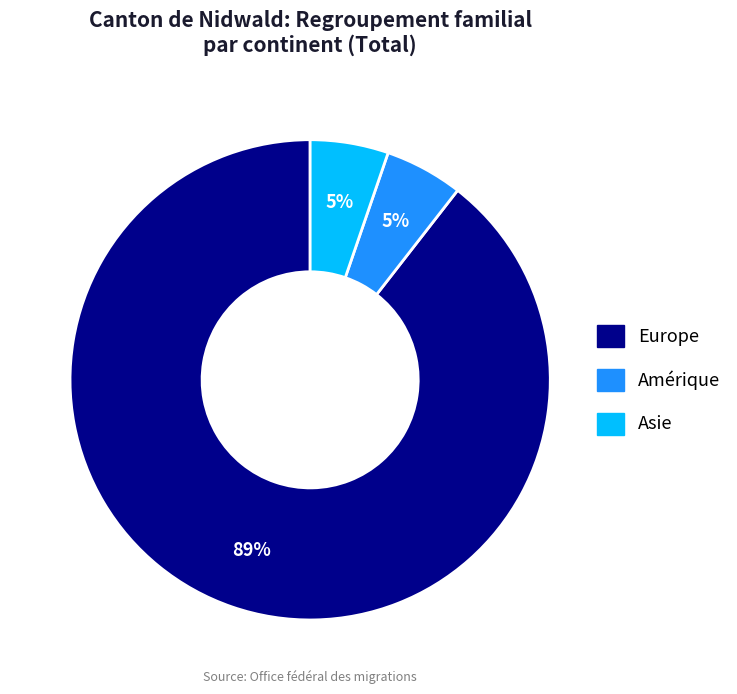

To the nearest percent, what is the average slice percentage?

33%